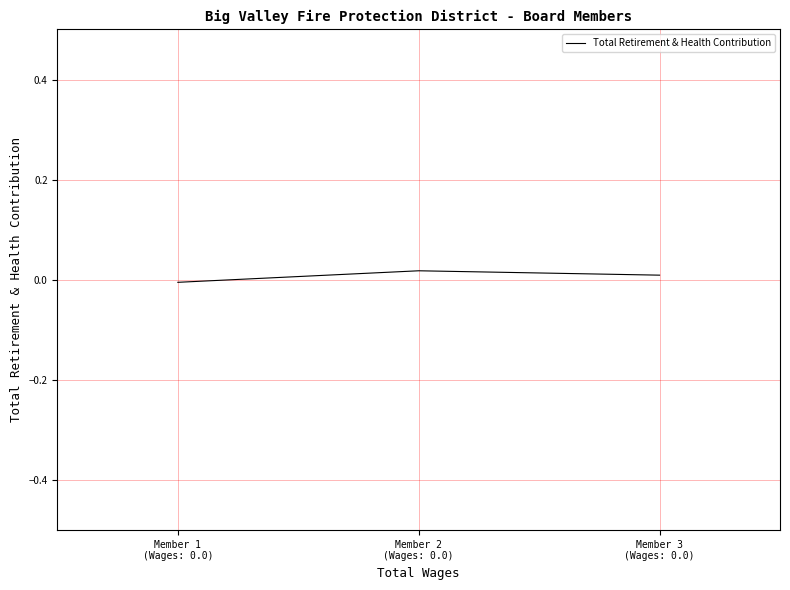

Rank the categories by value from highest to lowest.

Member 2
(Wages: 0.0), Member 3
(Wages: 0.0), Member 1
(Wages: 0.0)